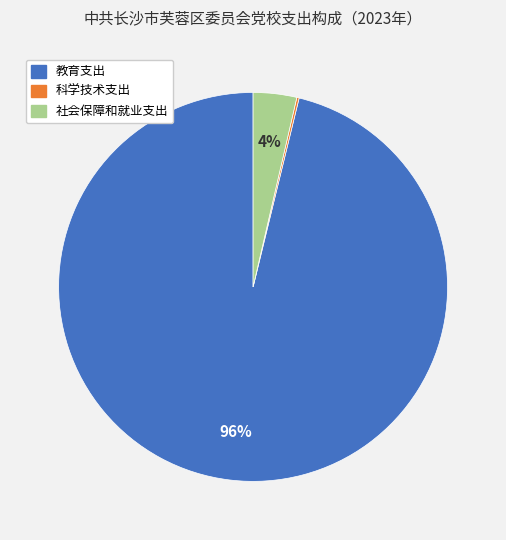

Do 教育支出 and 社会保障和就业支出 together represent more than half of the pie?

Yes